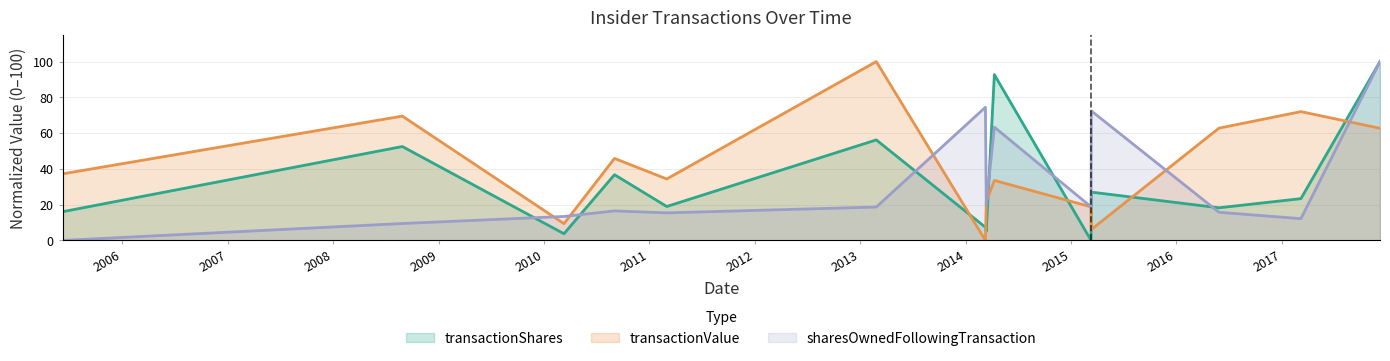

At 2017-03-07, list the series in order from smallest to largest.

sharesOwnedFollowingTransaction, transactionShares, transactionValue